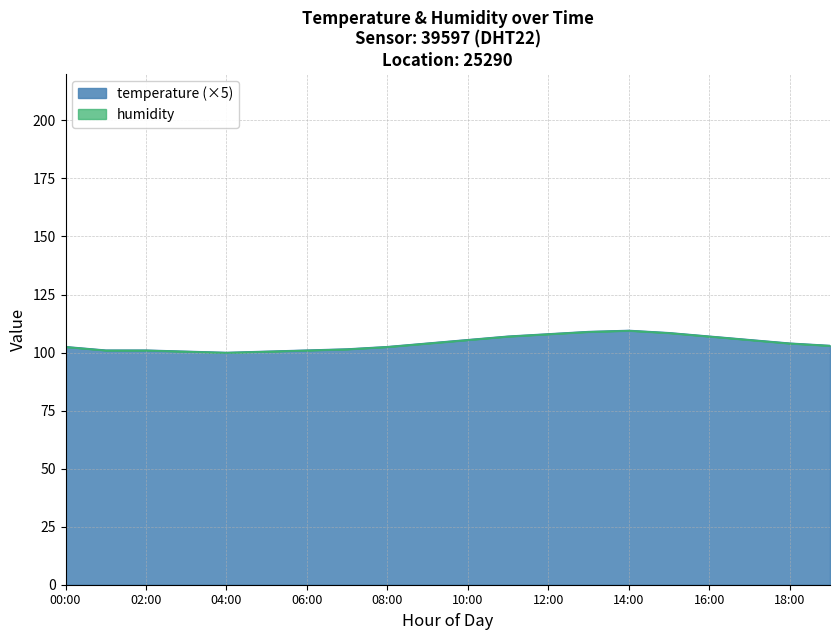

The value at 01:00 is 100.9. True or false?

True